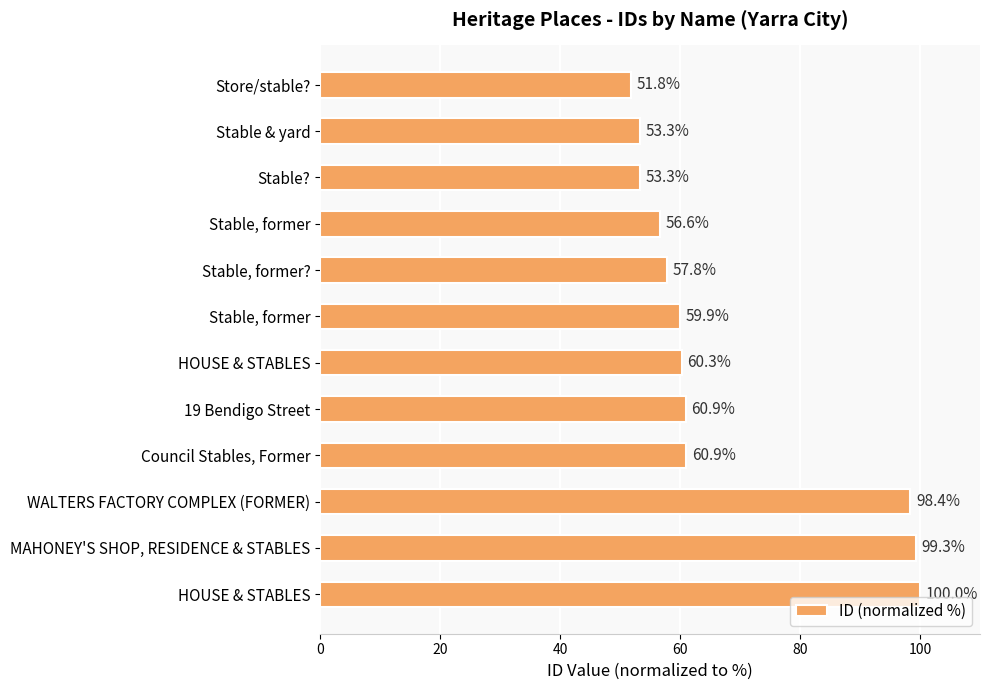

How many data points are above 60?

6